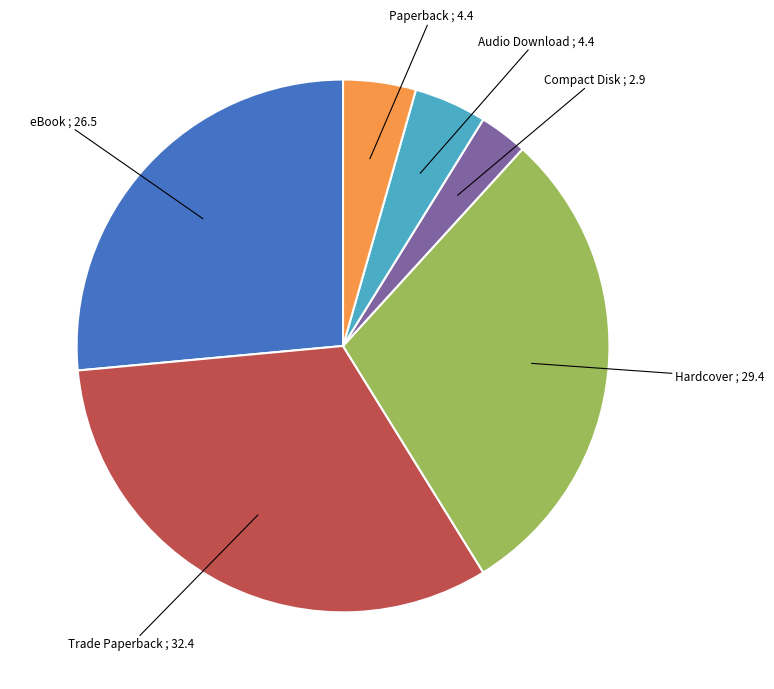

Does any single category account for the majority?

No